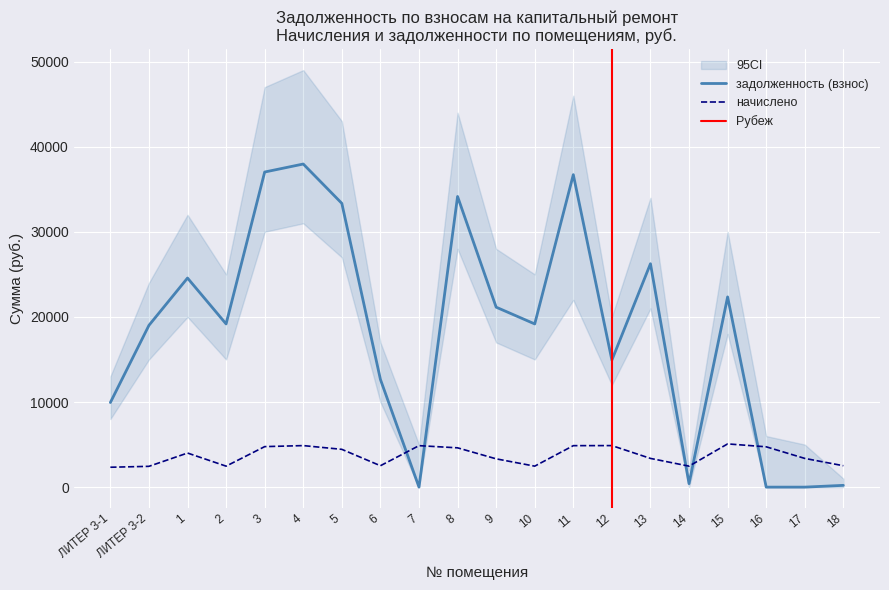

Rank the series at 8 from lowest to highest value.

начислено, задолженность (взнос)